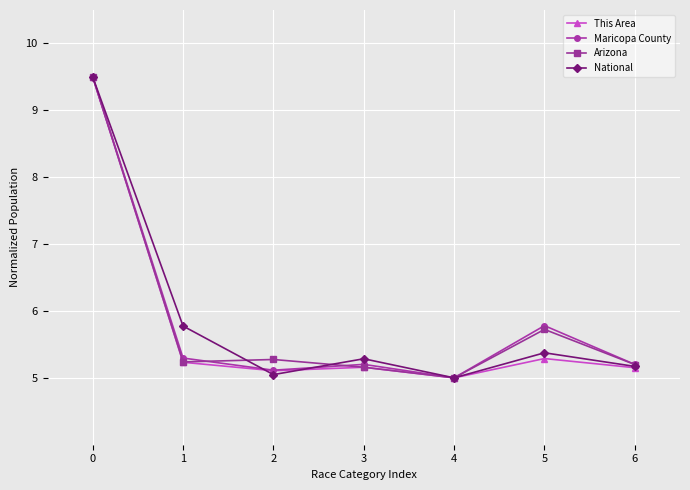

Is the value of National at 1 greater than the value of Arizona at 2?

Yes